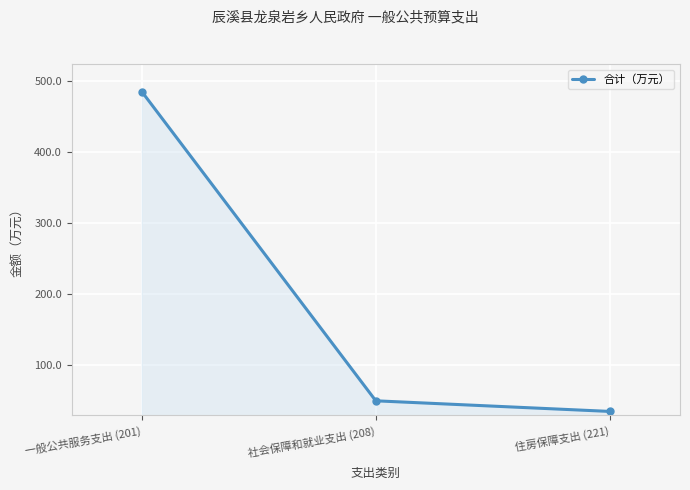

The chart shows a value of 238.2 at 一般公共服务支出 (201). True or false?

False